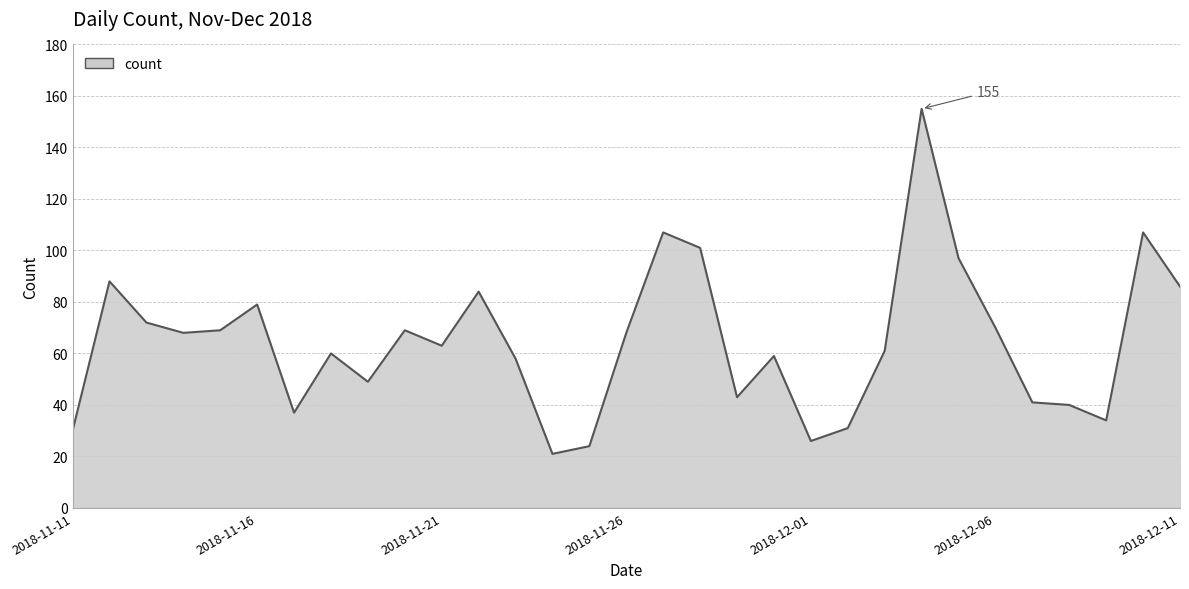

Count the number of data series in this chart.

1